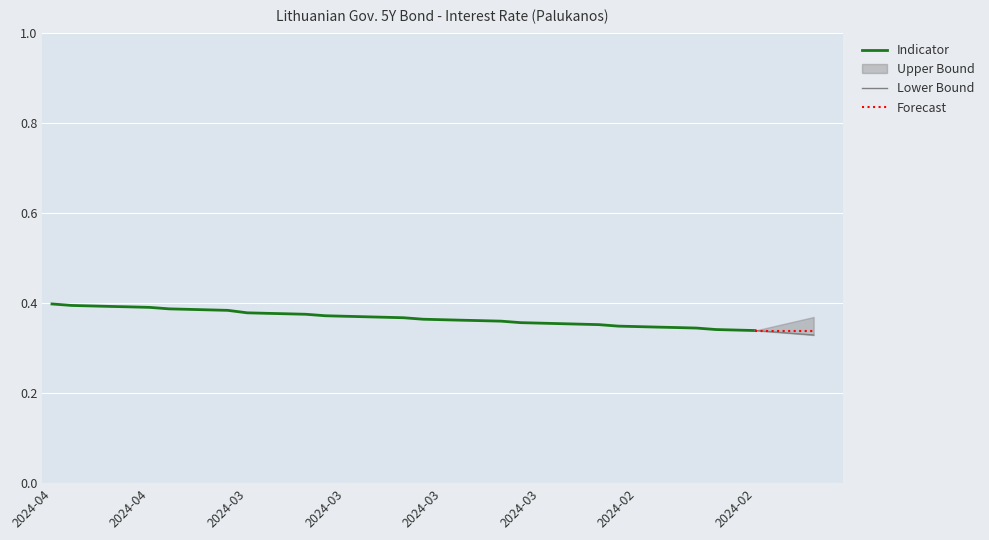

What is the maximum value shown in the chart?

0.4